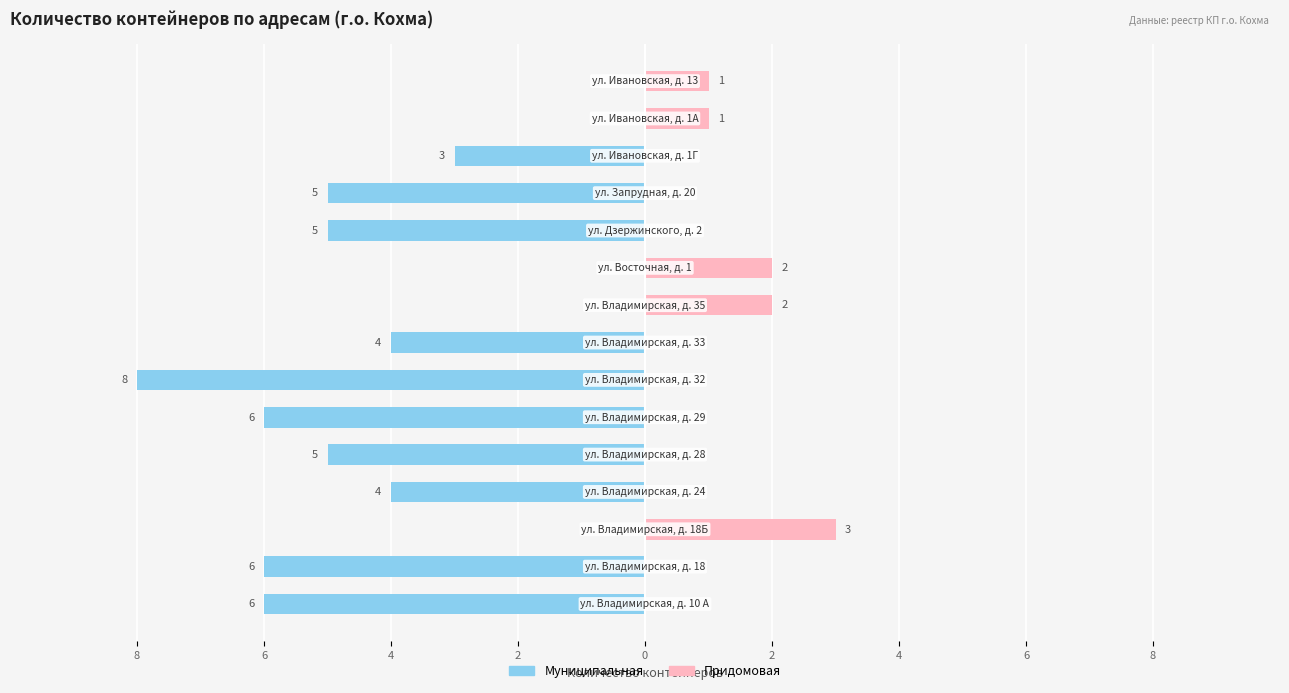

What is the maximum value for Придомовая?

3